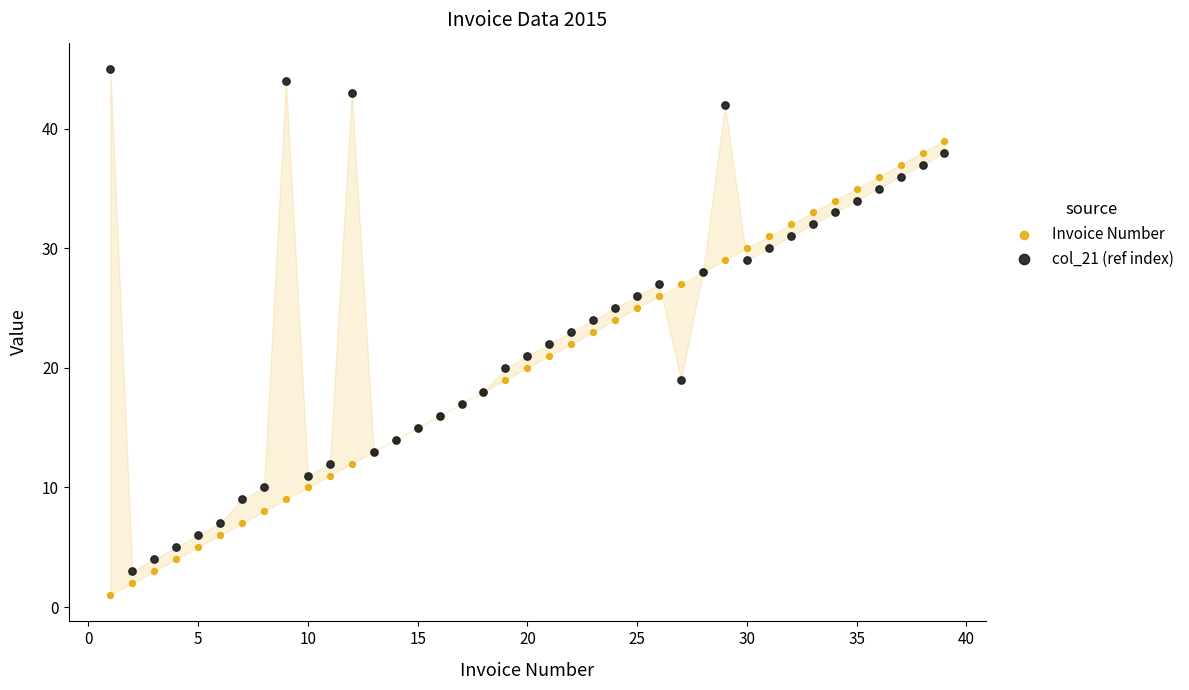

What is the X range (max minus min) for the scatter plot?

38